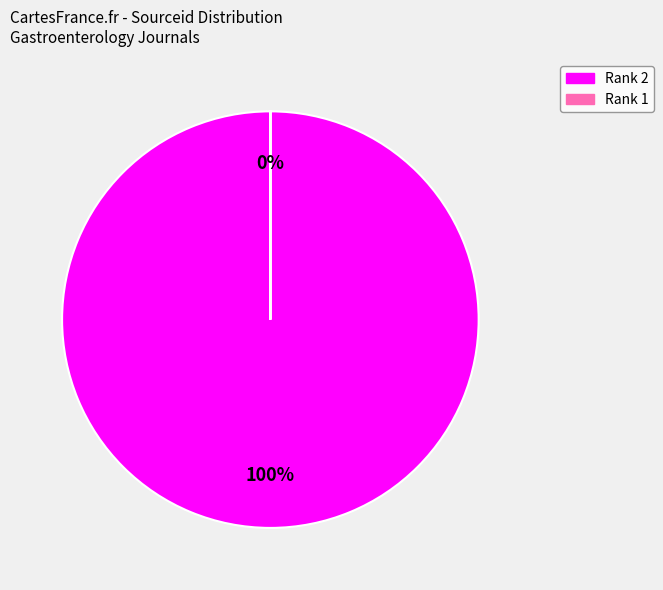

How many slices are in this pie chart?

2